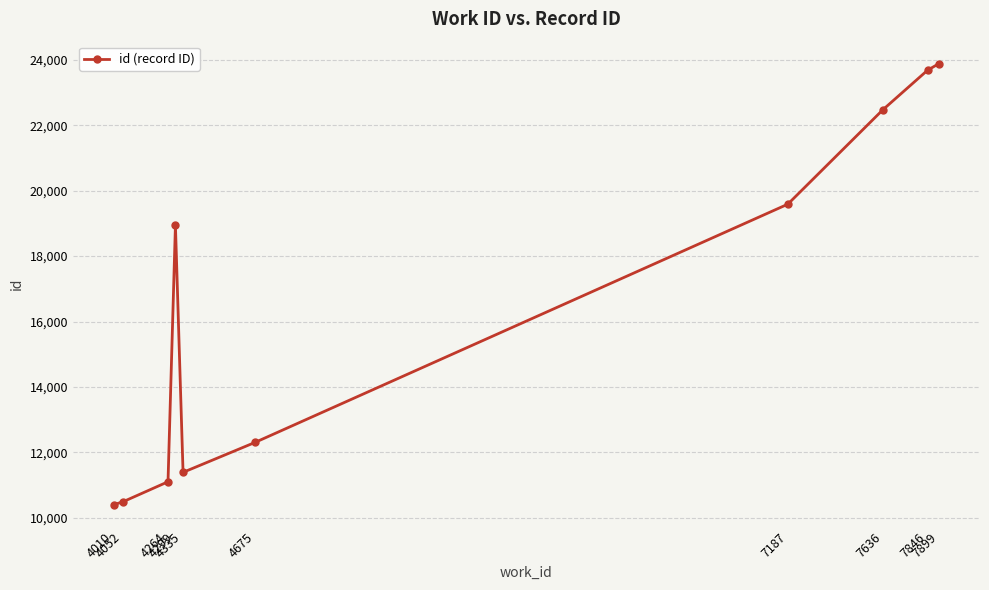

At which label is the value closest to 17143?

4299